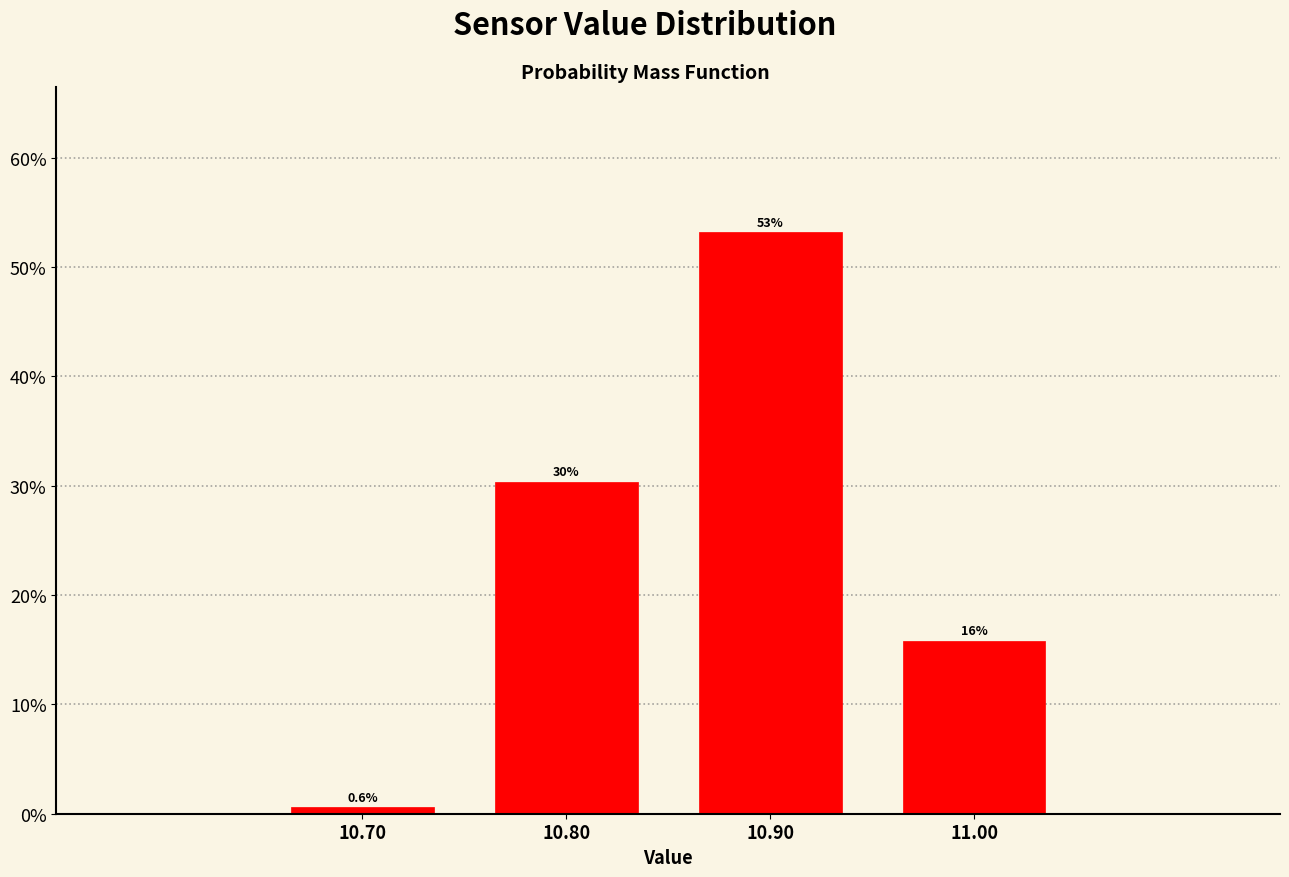

Reading right to left, transcribe all the data shown in this chart.

15.8	53.2	30.4	0.6